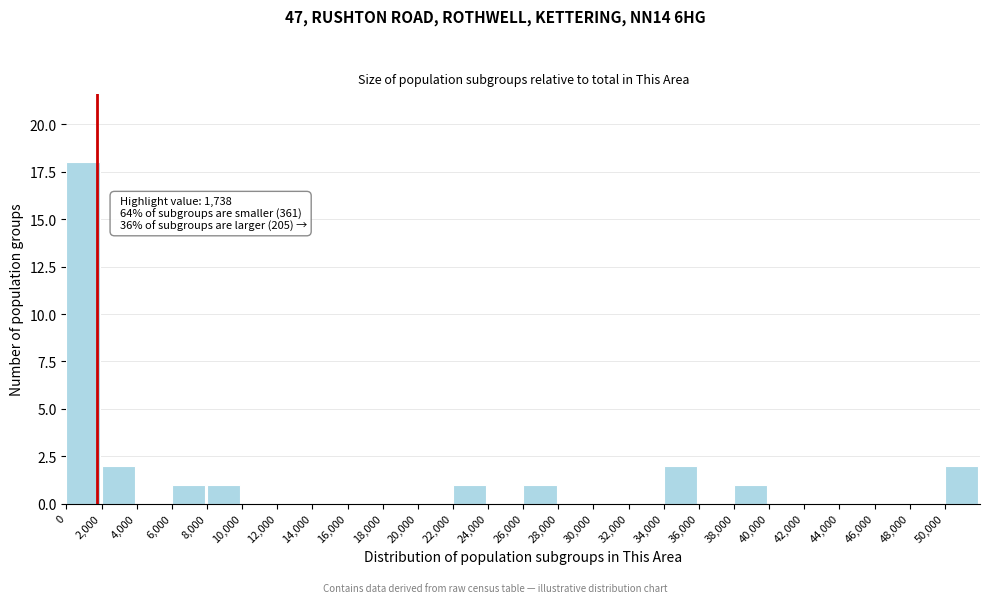

Which range on the x-axis has the tallest bar?

0 to 2000